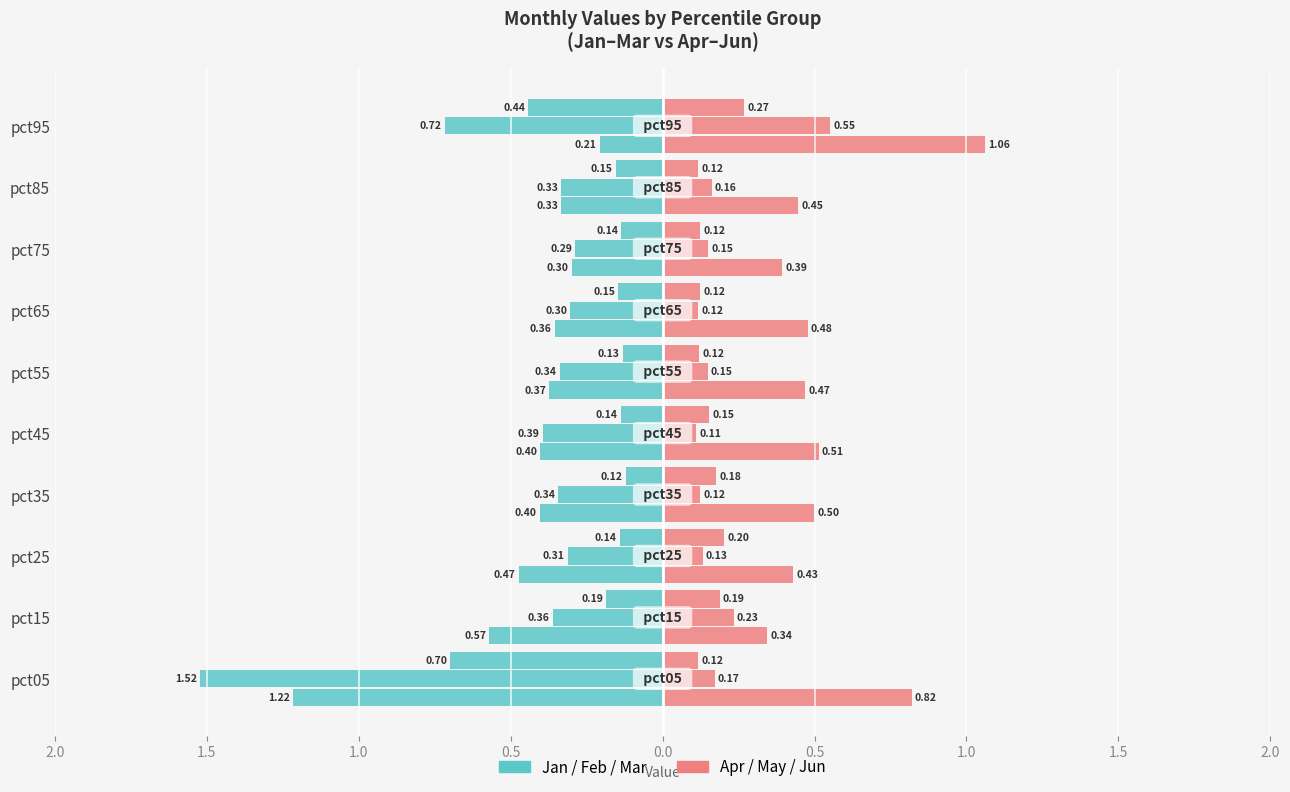

Rank the series at pct15 from lowest to highest value.

Jan, Apr